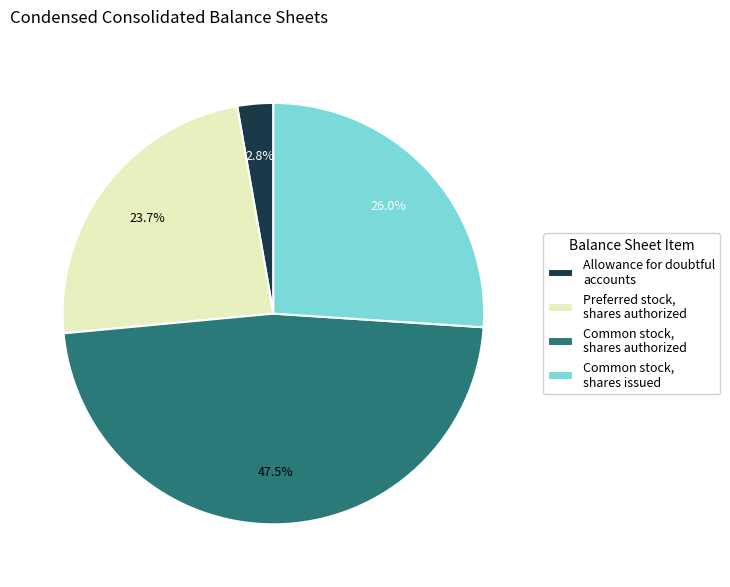

To the nearest percent, what portion does Common stock, shares issued represent?

26%